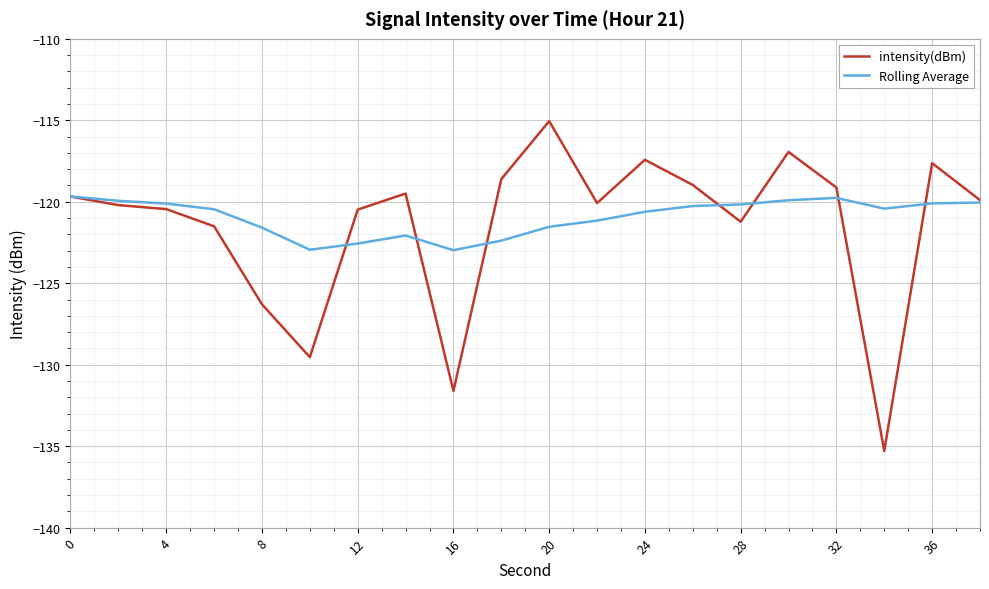

What is the greatest value displayed?

-115.1